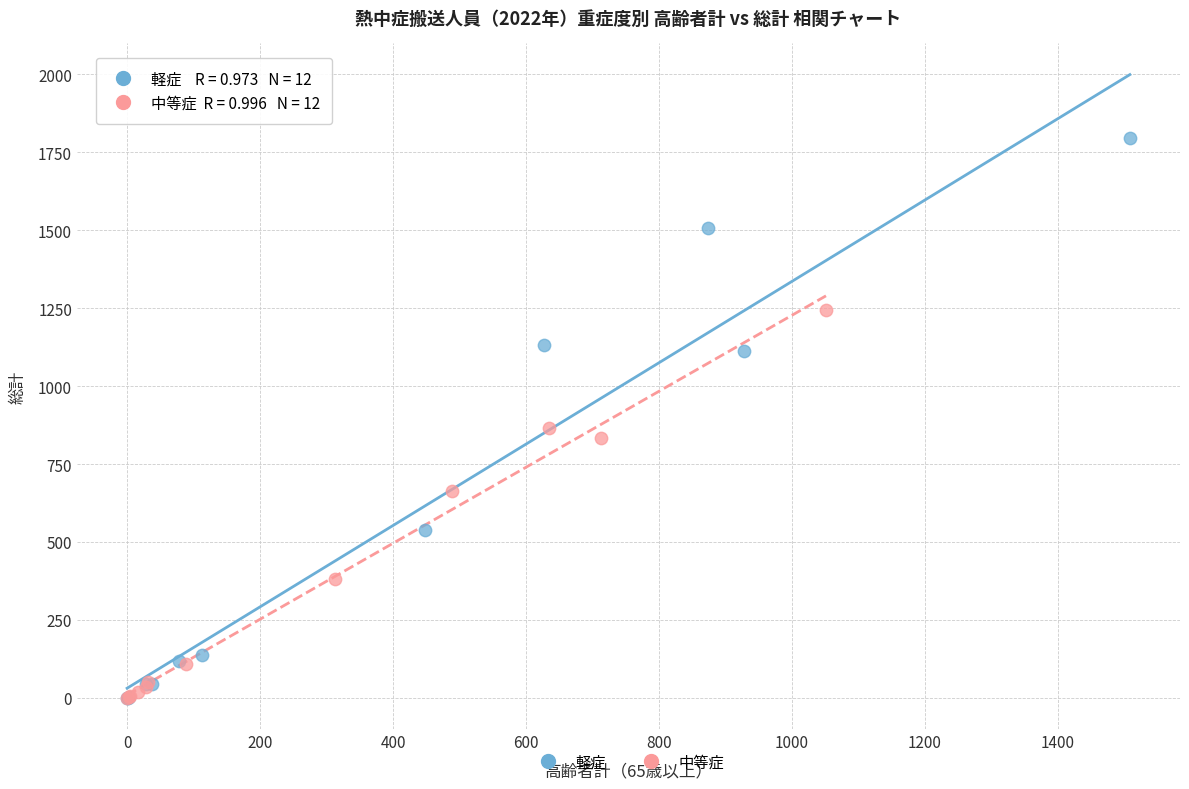

What are all the series names shown in the legend?

軽症, 中等症